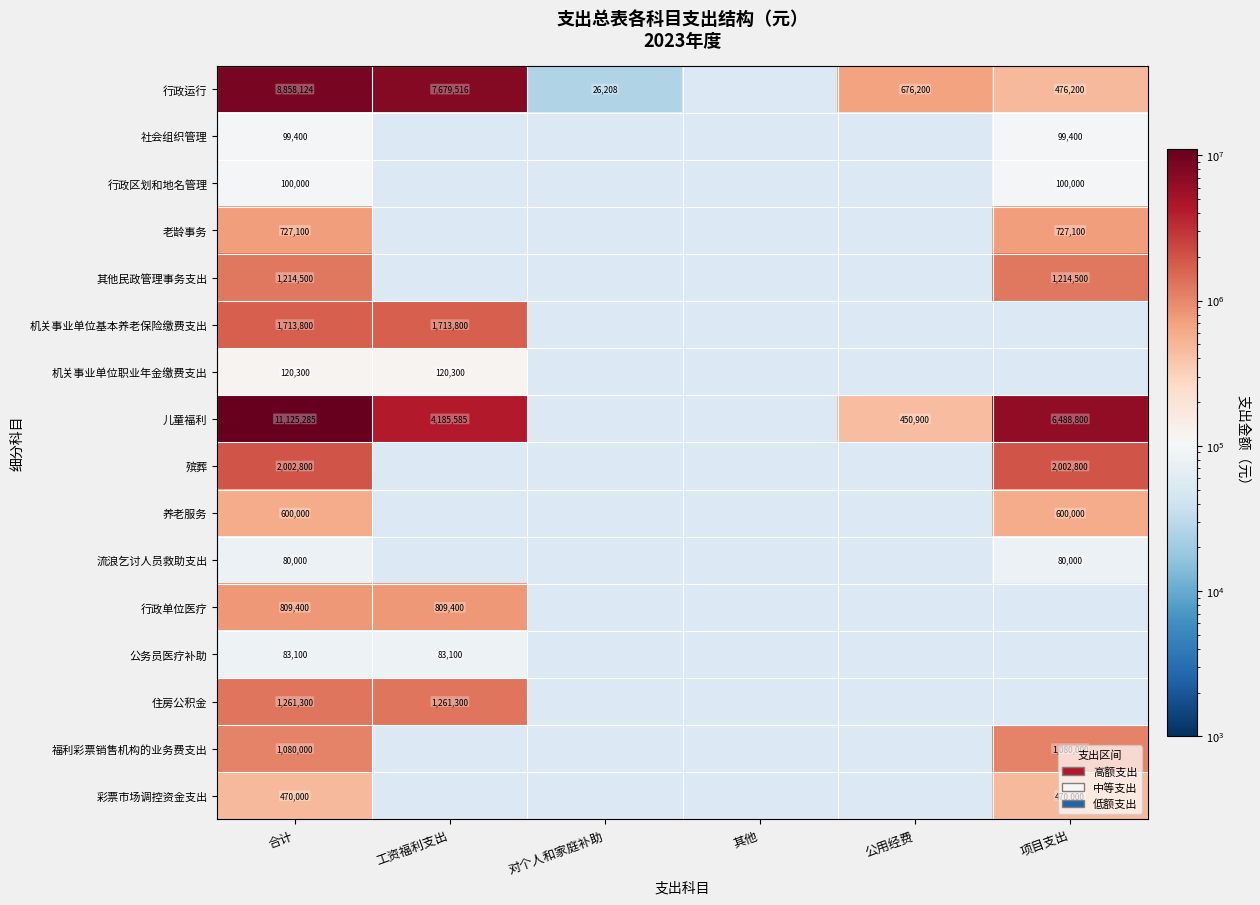

The 行政运行 series shows 476200 at 项目支出. True or false?

True